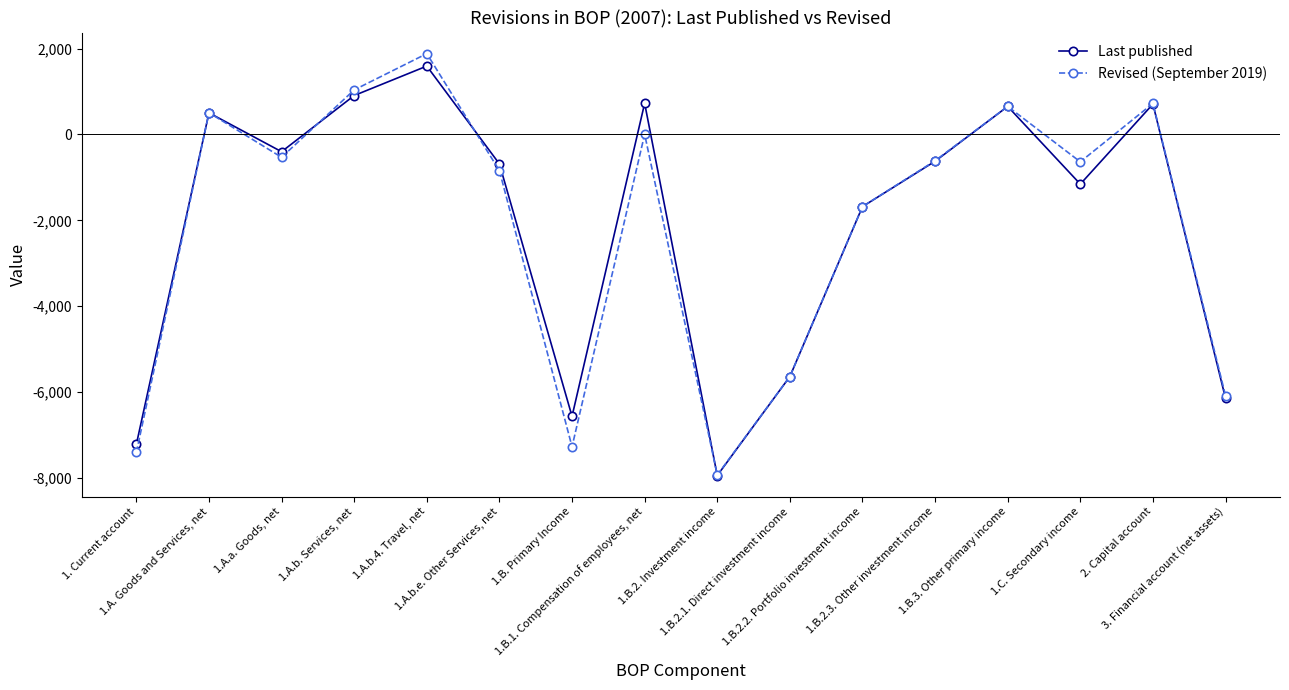

What is the value of the Revised (September 2019) point at the 7th from the left?

-7276